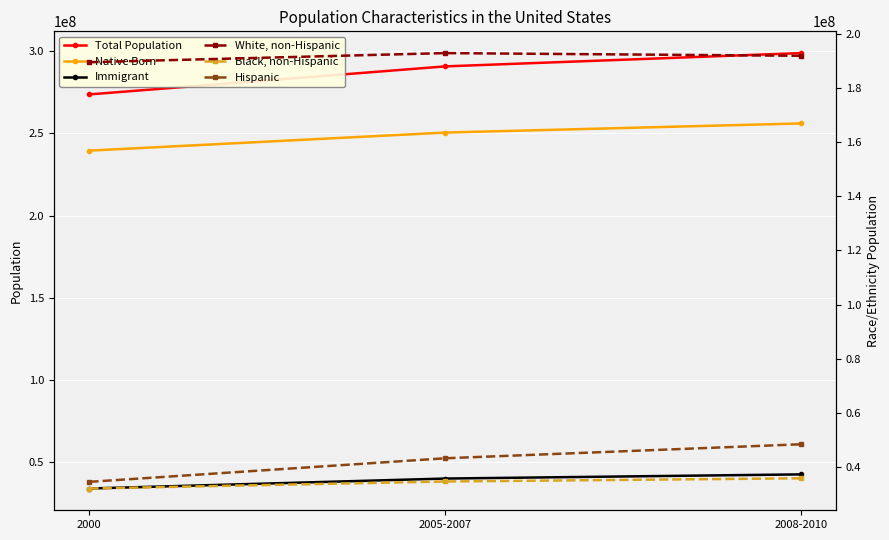

Rank the series at 2000 from lowest to highest value.

Black, non-Hispanic, Immigrant, Hispanic, White, non-Hispanic, Native Born, Total Population